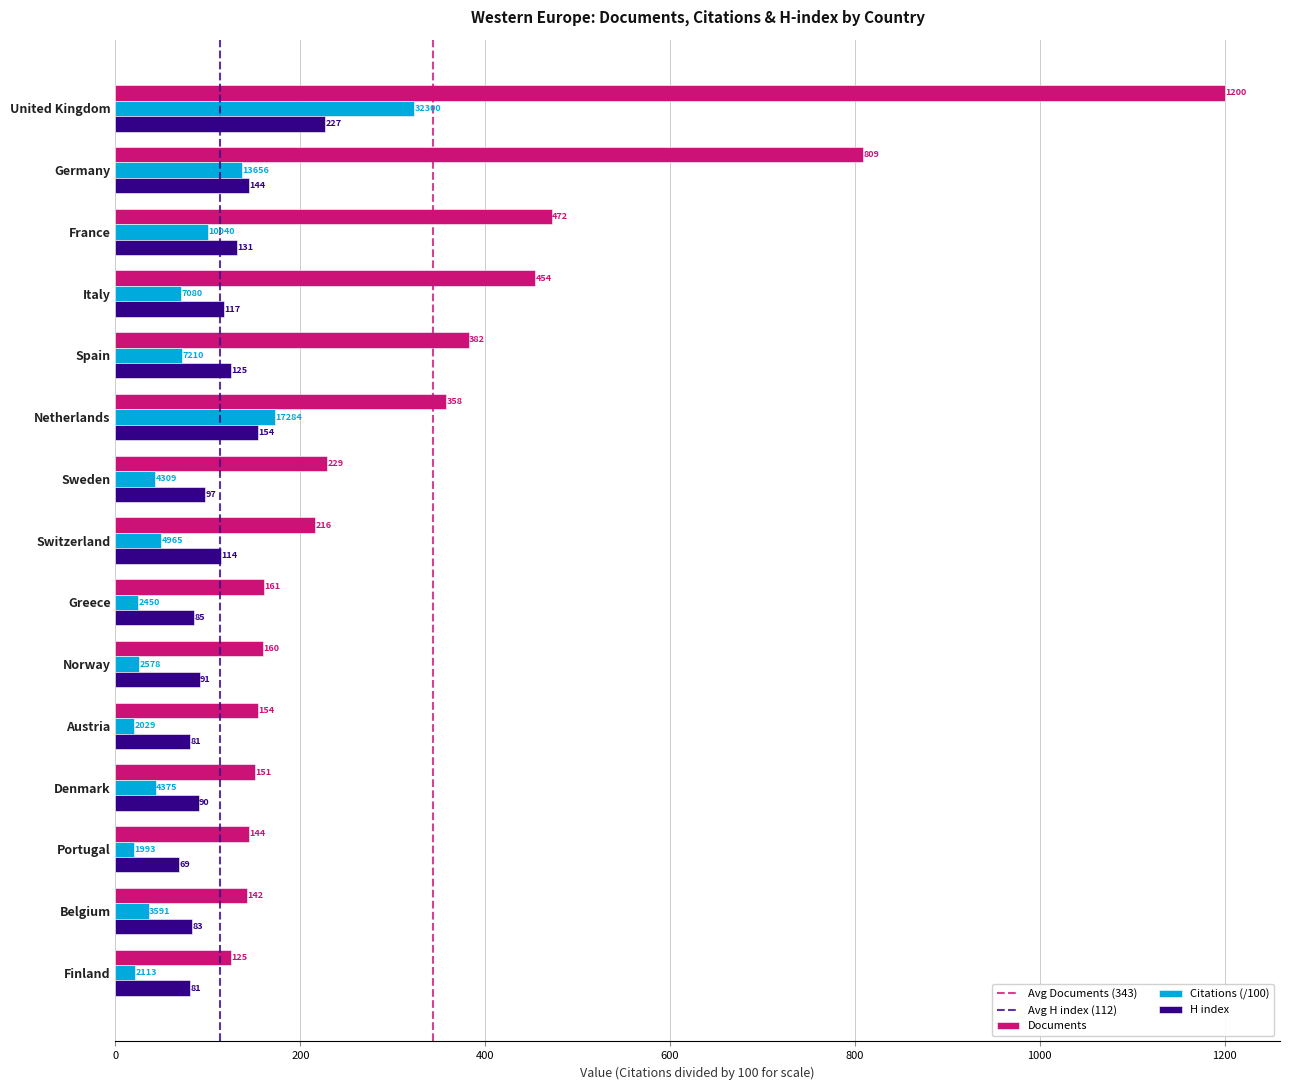

Which series has the largest range (max minus min)?

Documents